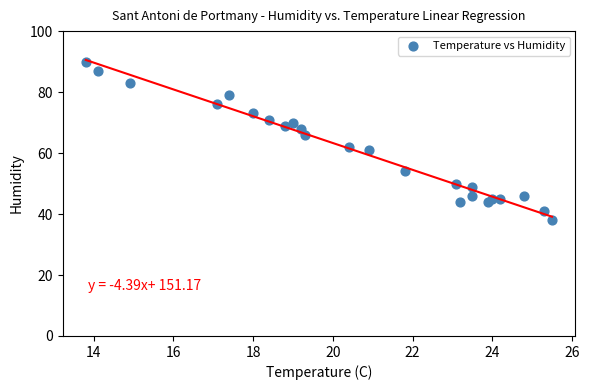

What is the range of Y values (max minus min)?

52